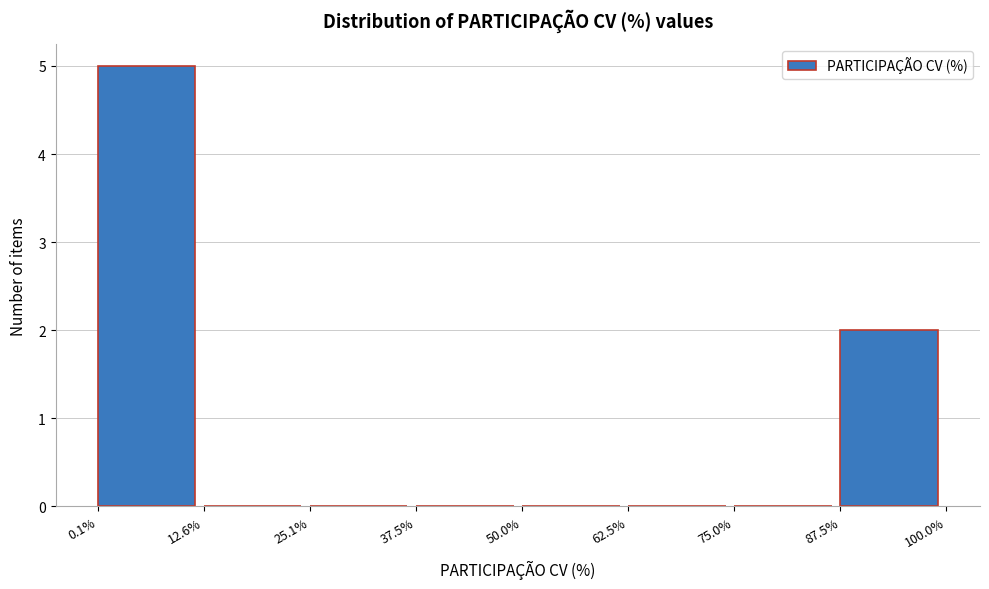

Over which range of the x-axis is the bar tallest?

0.1% to 12.6%